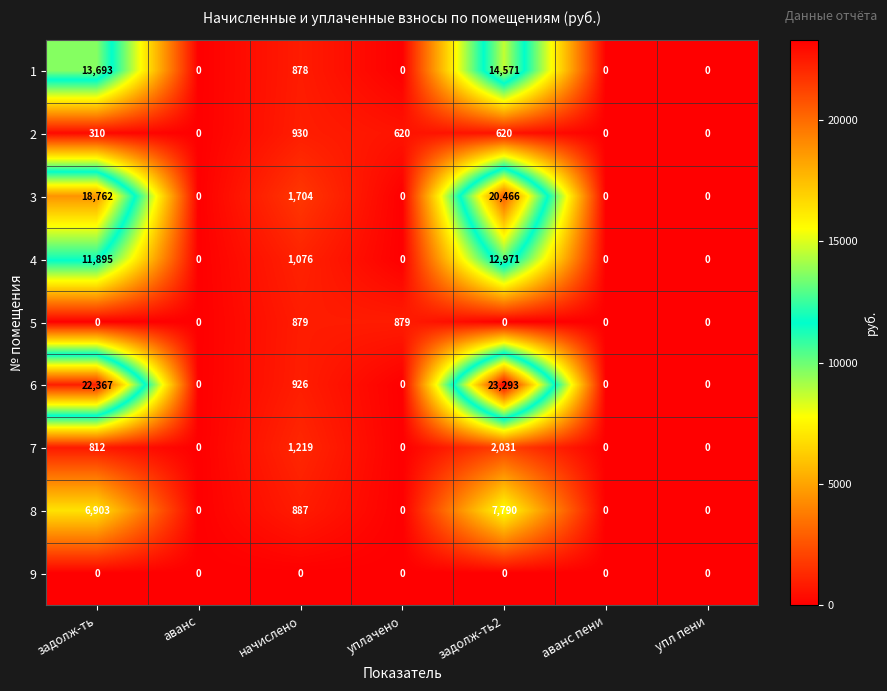

The 5 series shows -588 at аванс. True or false?

False